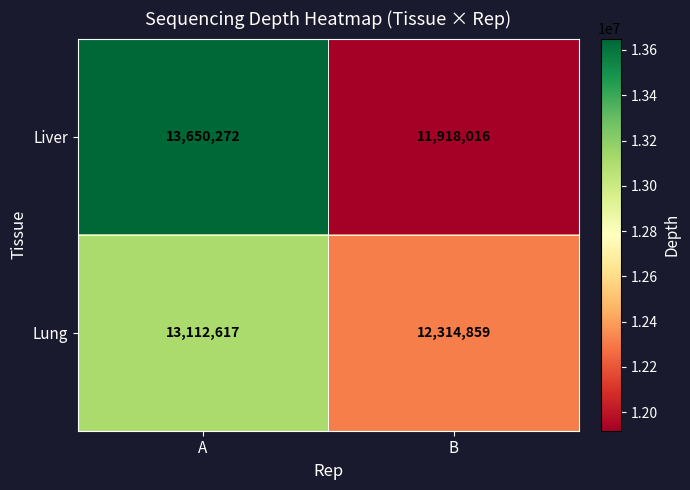

What value does the Liver series have at A, to the nearest 50?

13650250